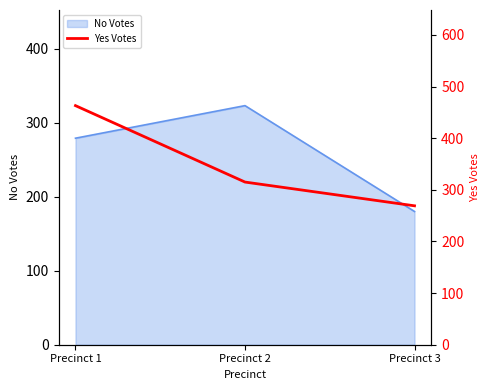

What is the highest value of the No Votes series?

323